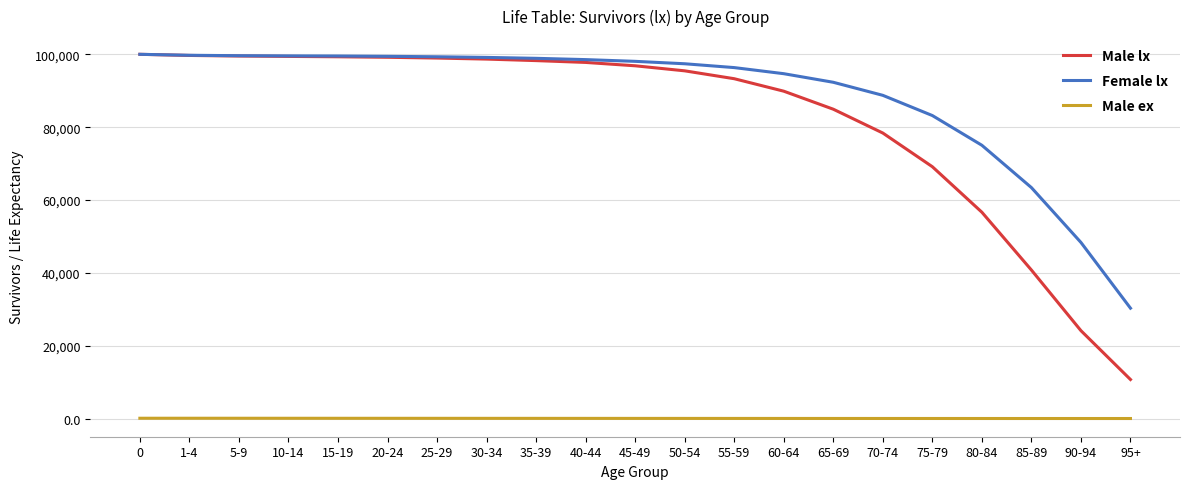

What position from the right is 70-74?

6